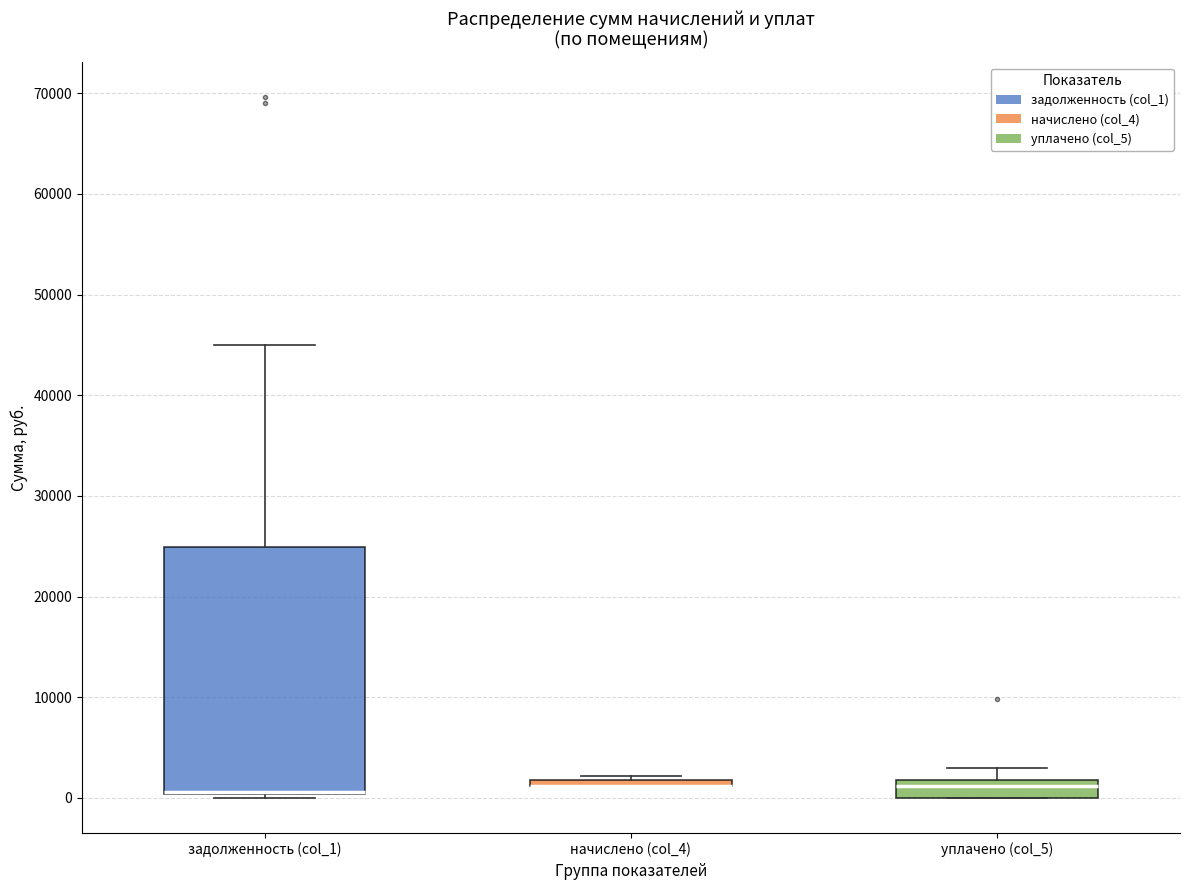

Which box is the tallest, from its lower edge to its upper edge?

задолженность (col_1)